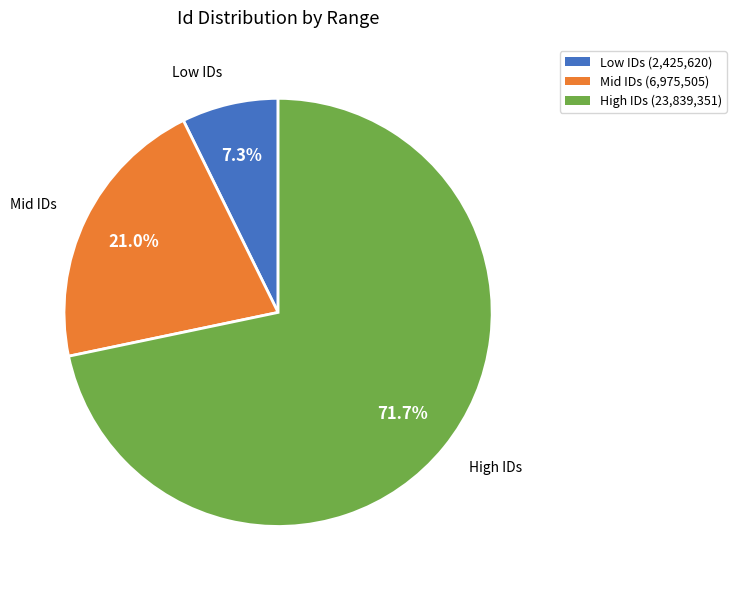

Count the number of slices in the pie.

3